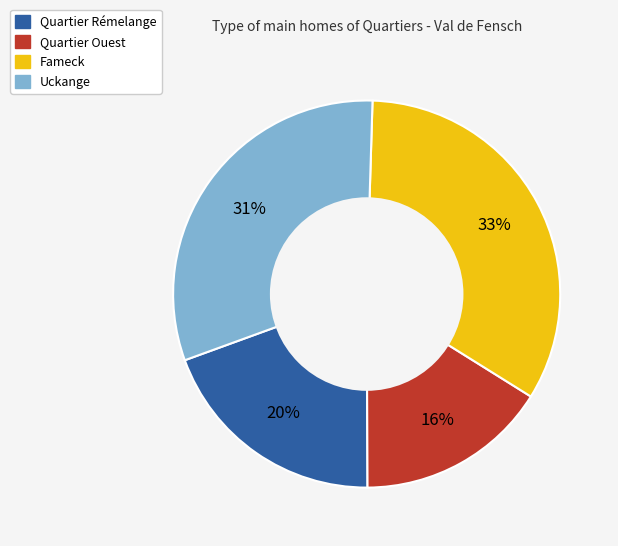

To the nearest percent, what is the average slice percentage?

25%